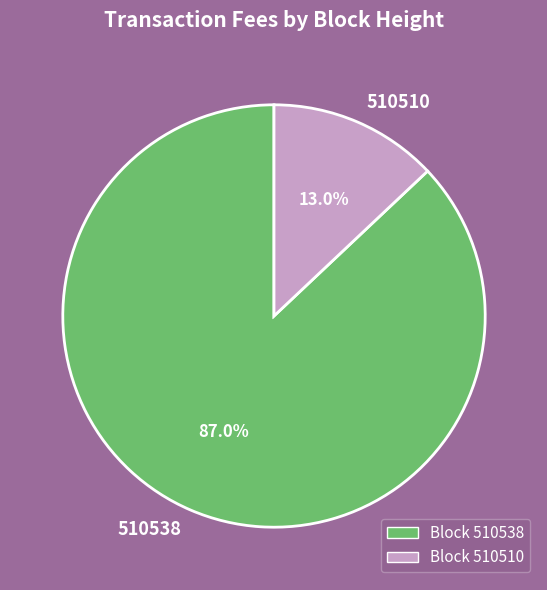

Which has a higher value, 510538 or 510510?

510538